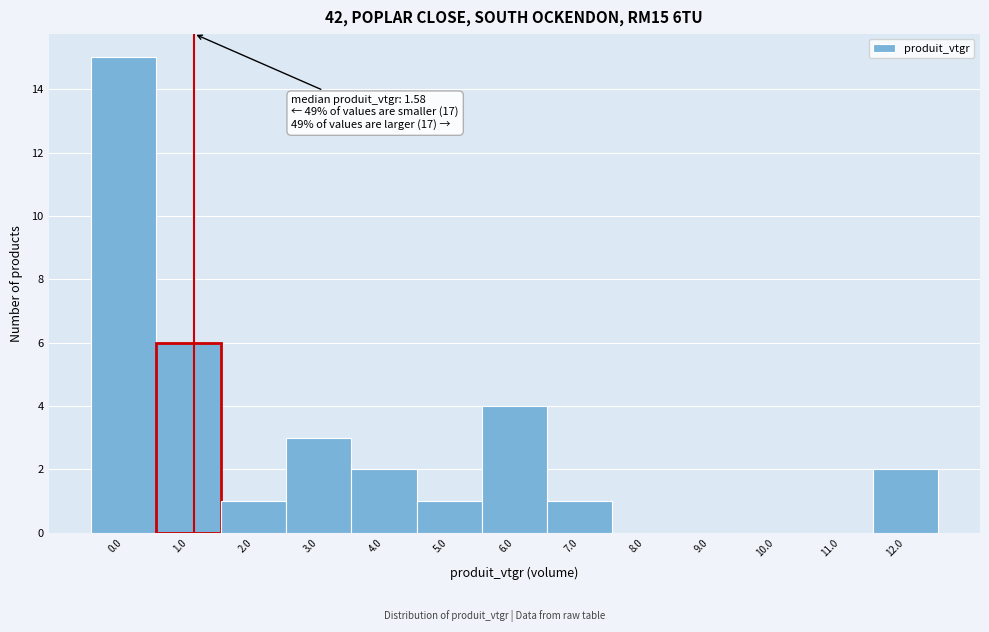

Reading left to right, list all the values displayed in this chart.

0.0=15	1.0=6	2.0=1	3.0=3	4.0=2	5.0=1	6.0=4	7.0=1	8.0=0	9.0=0	10.0=0	11.0=0	12.0=2